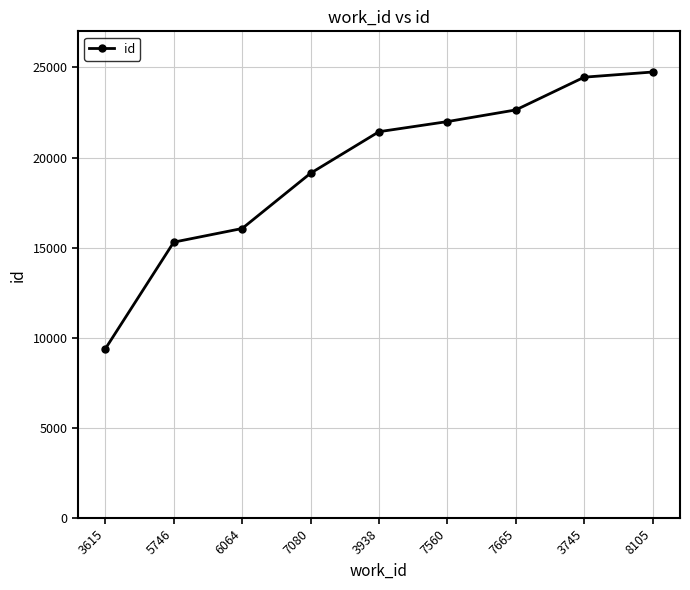

Count the number of data series in this chart.

1